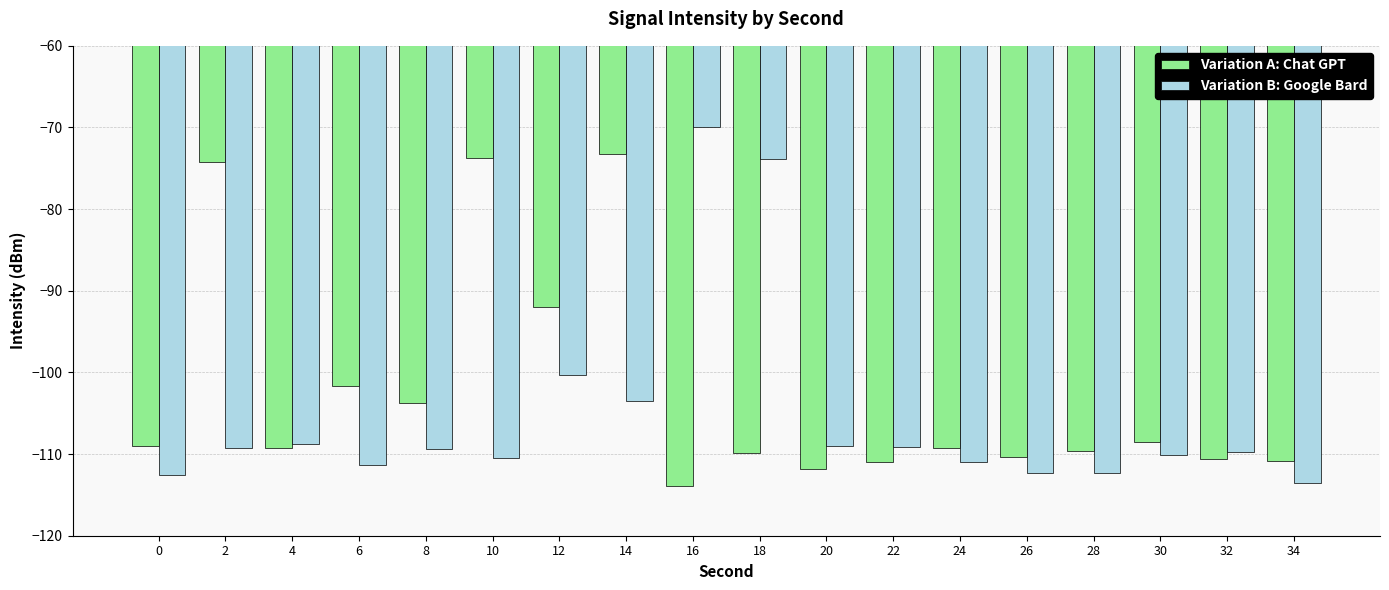

True or false: Variation B: Google Bard has a value of -70.0 at 16.

True